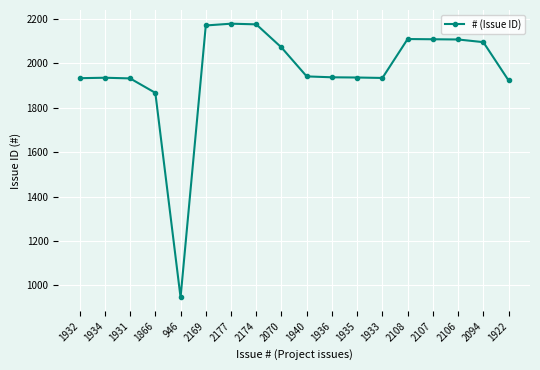

At which category does the chart reach its minimum across all series?

946